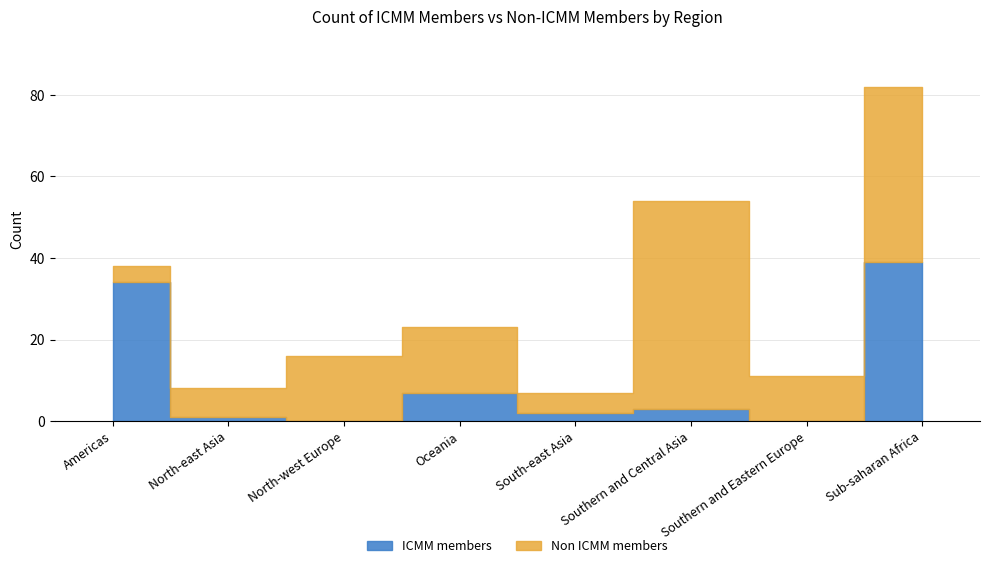

Where is Non ICMM members nearest to the value 27?

North-west Europe